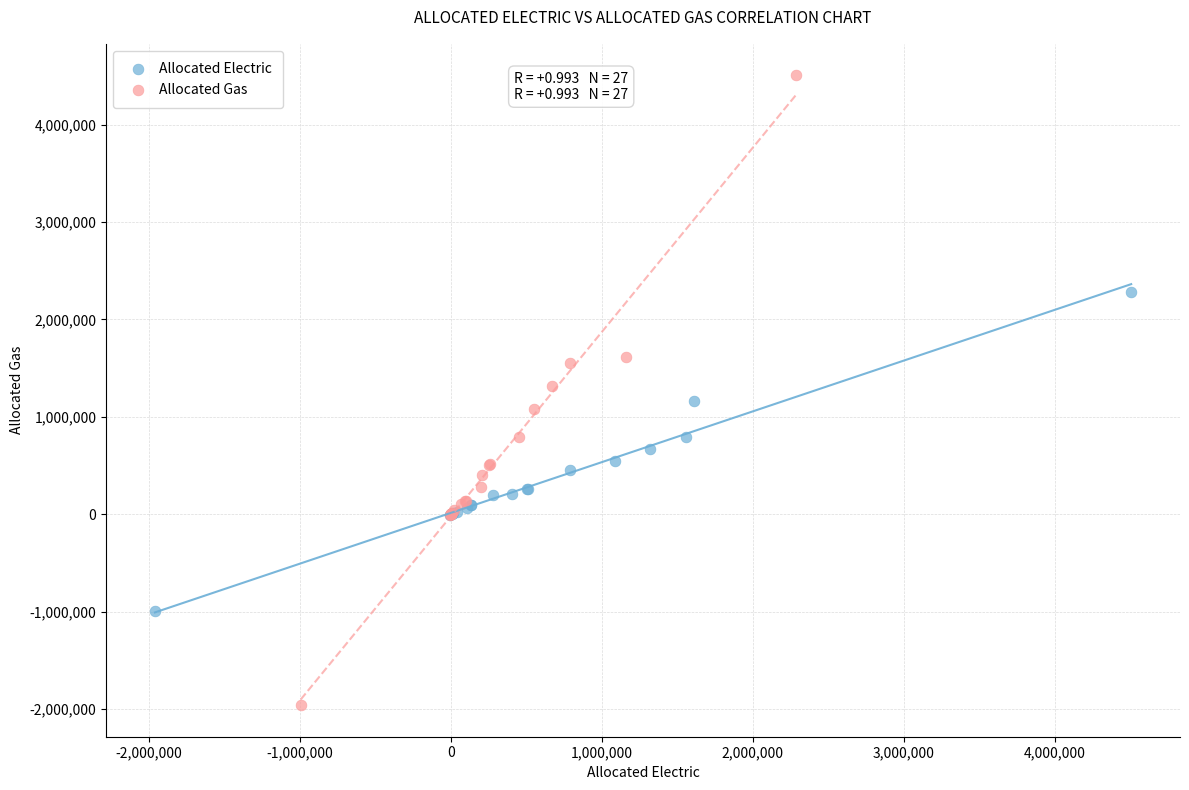

Which series reaches the maximum Y coordinate?

Allocated Gas